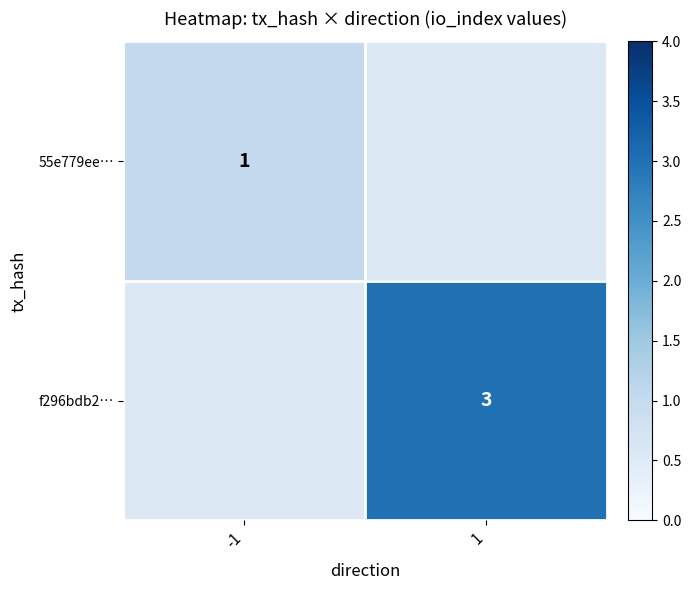

Is the value of f296bdb2… at 1 greater than the value of 55e779ee… at -1?

Yes